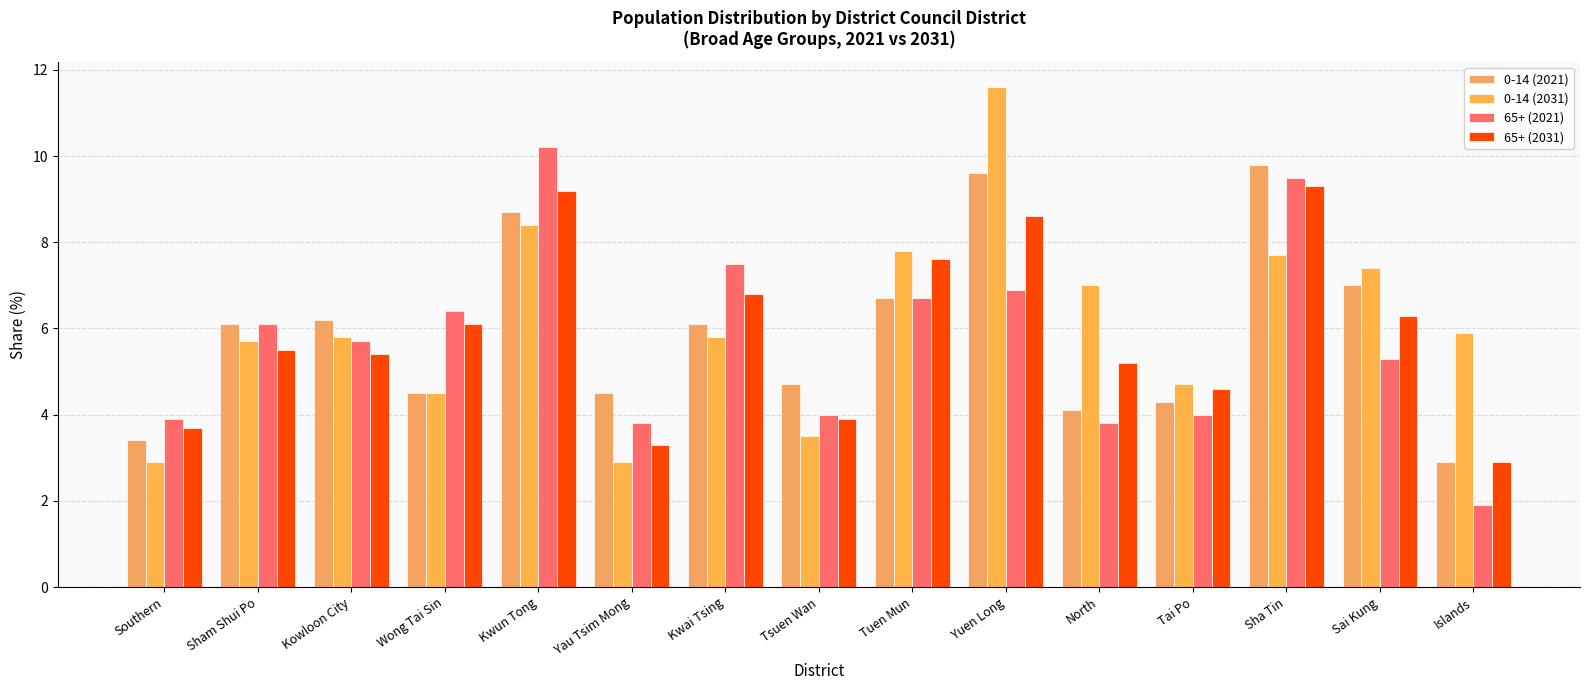

Which series has the largest total across all categories?

0-14 (2031)